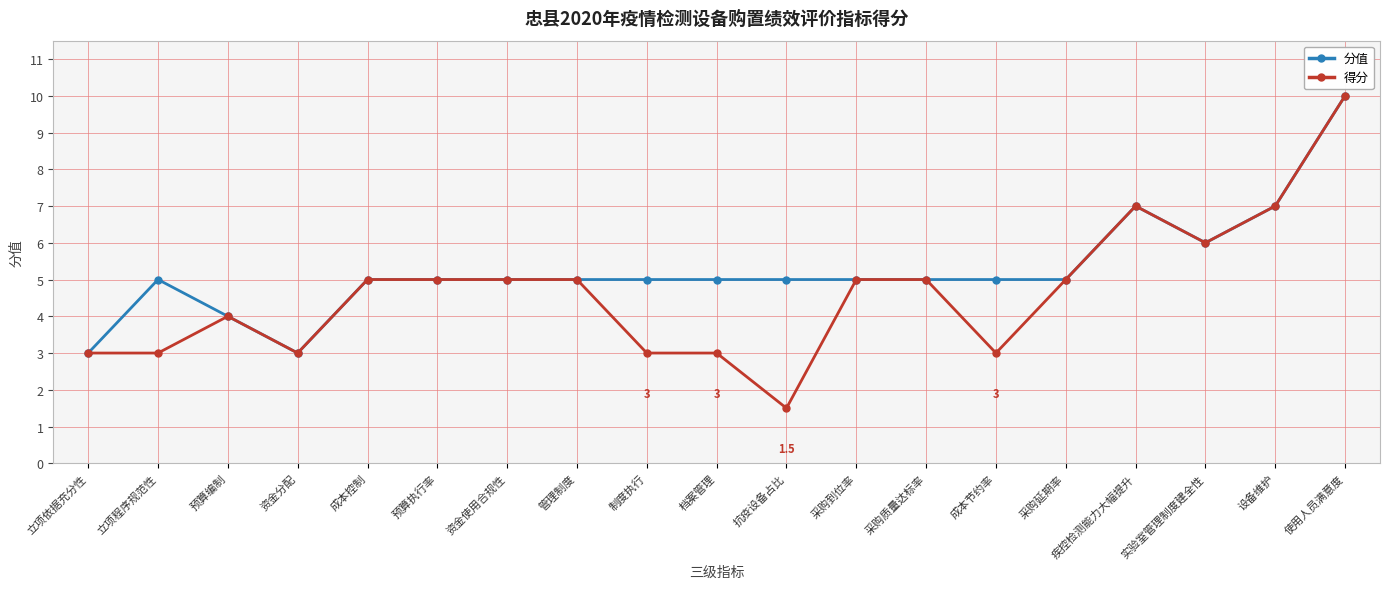

At which category is the sum across all series the highest?

使用人员满意度